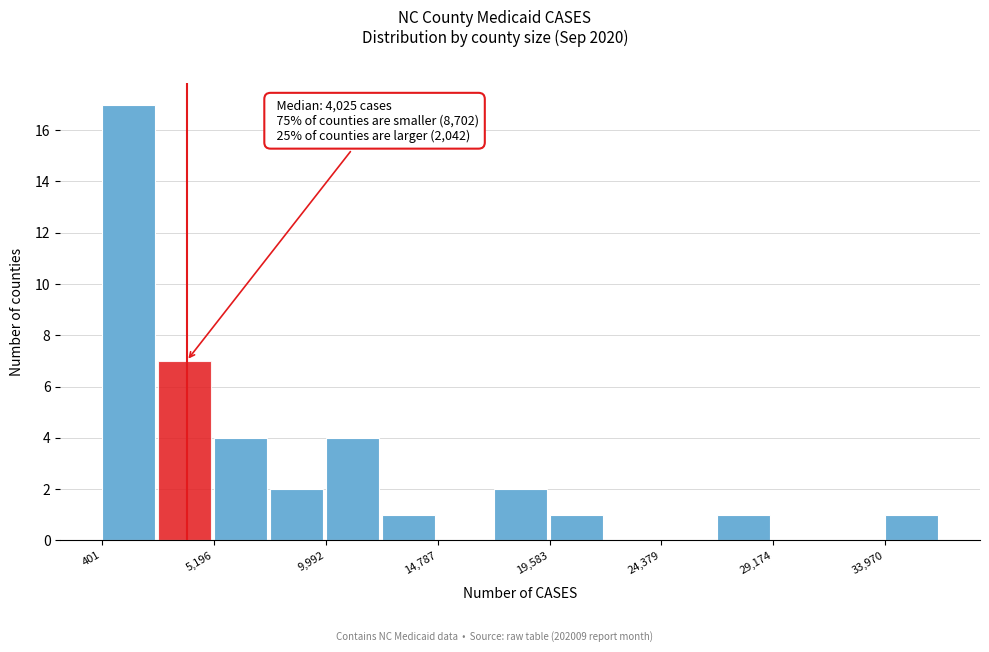

Which range on the x-axis has the tallest bar?

500 to 3000